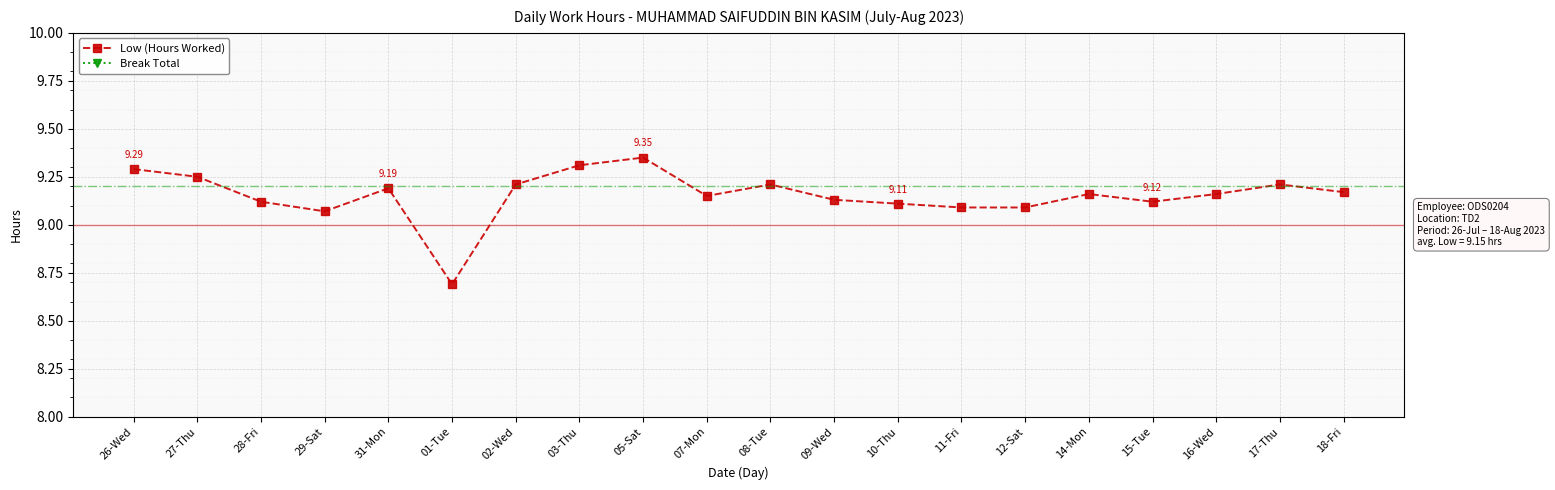

Is it true that Low (Hours Worked) equals 15.7 at 03-Thu?

False